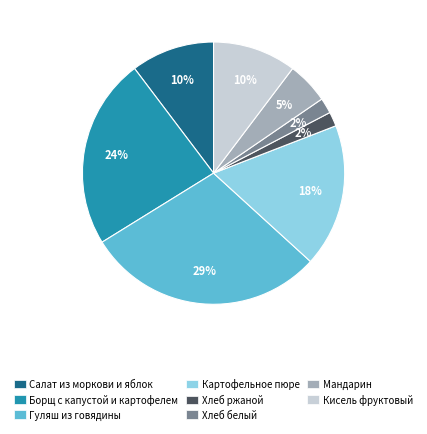

What is the largest slice in the pie chart?

Гуляш из говядины